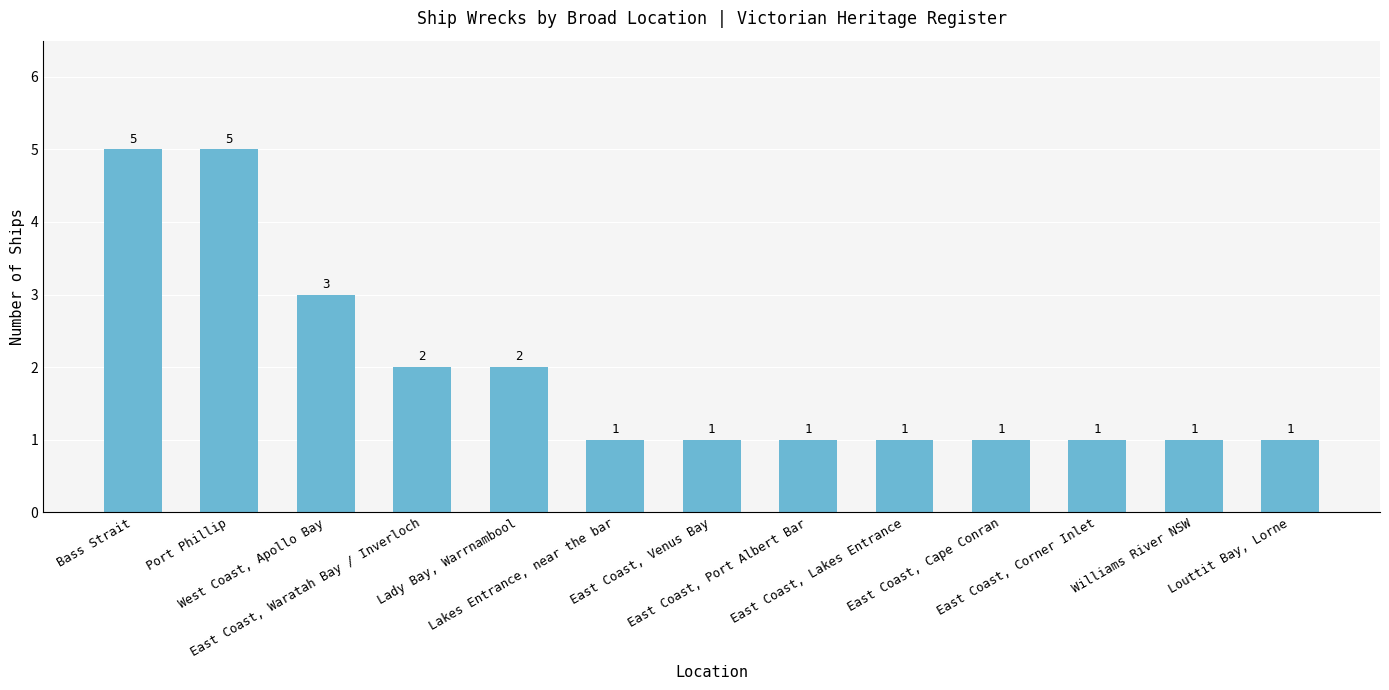

Approximately how many times larger is the value at Lakes Entrance, near the bar compared to East Coast, Corner Inlet?

1.0